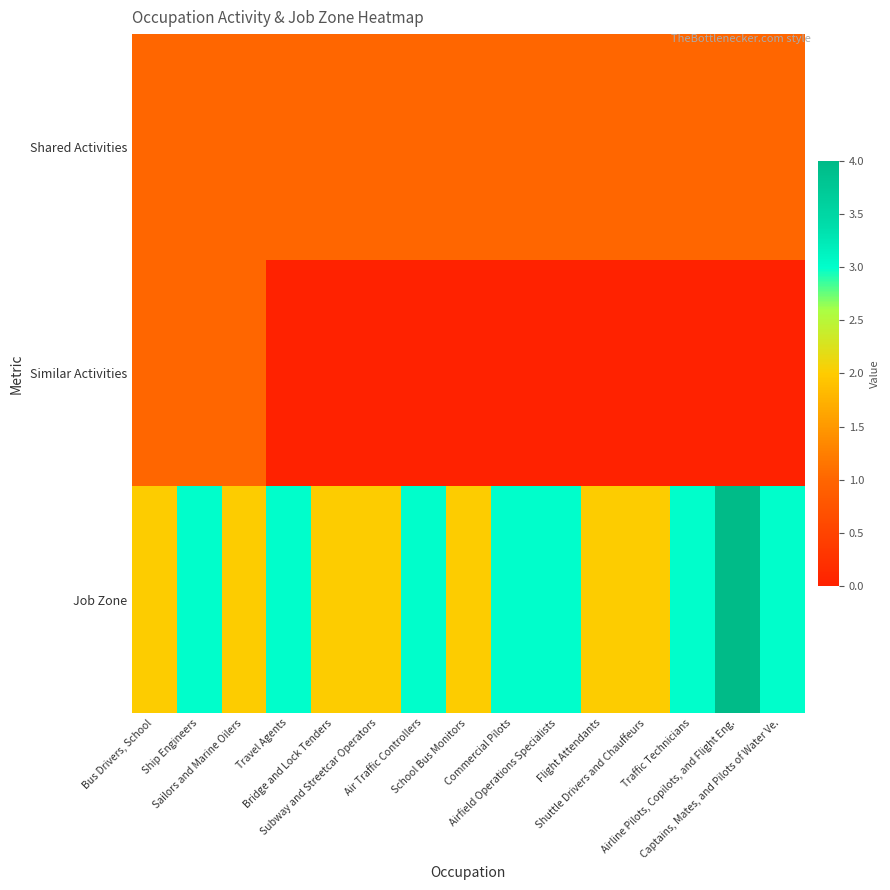

List the series in order of their peak value, lowest first.

Shared Activities, Similar Activities, Job Zone